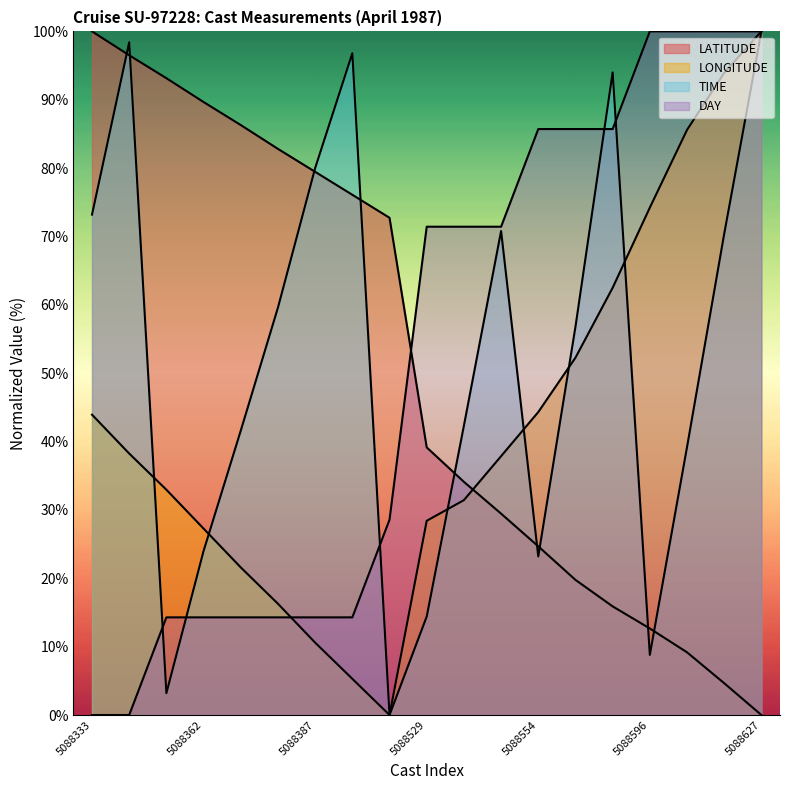

Which series changed the most between 5088588 and 5088617?

LONGITUDE